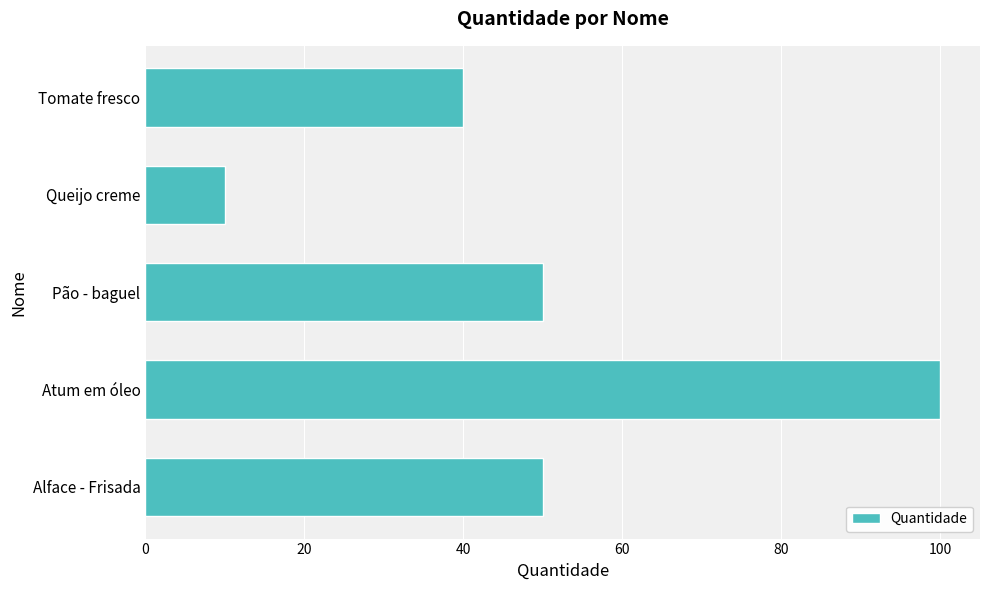

What value does the data have at Atum em óleo?

100